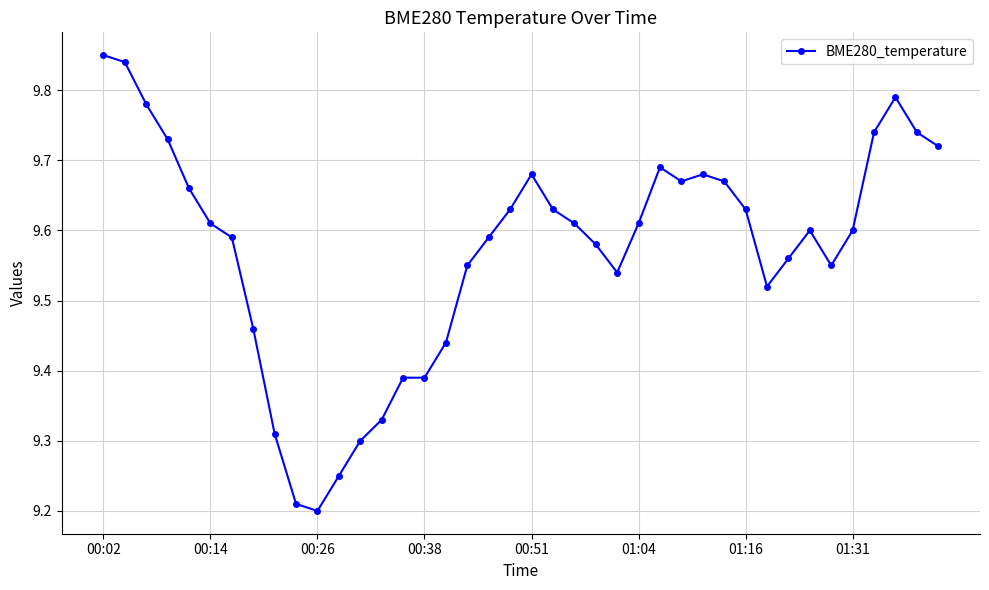

Count the values in the range 9 to 10.

40